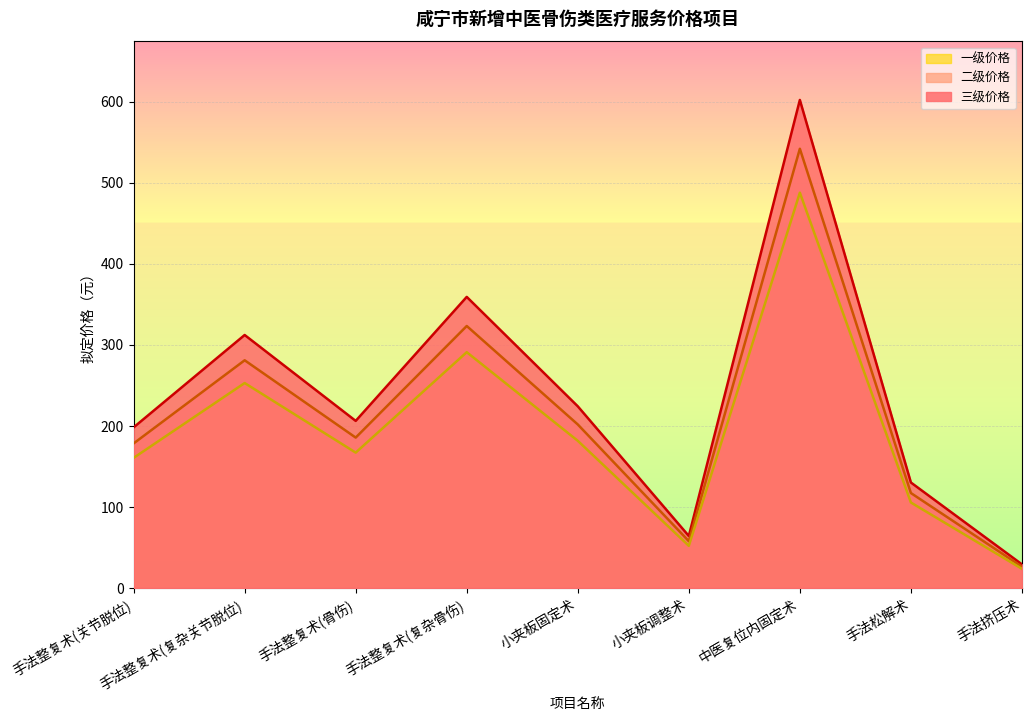

True or false: 一级价格 and 三级价格 intersect in this chart.

False